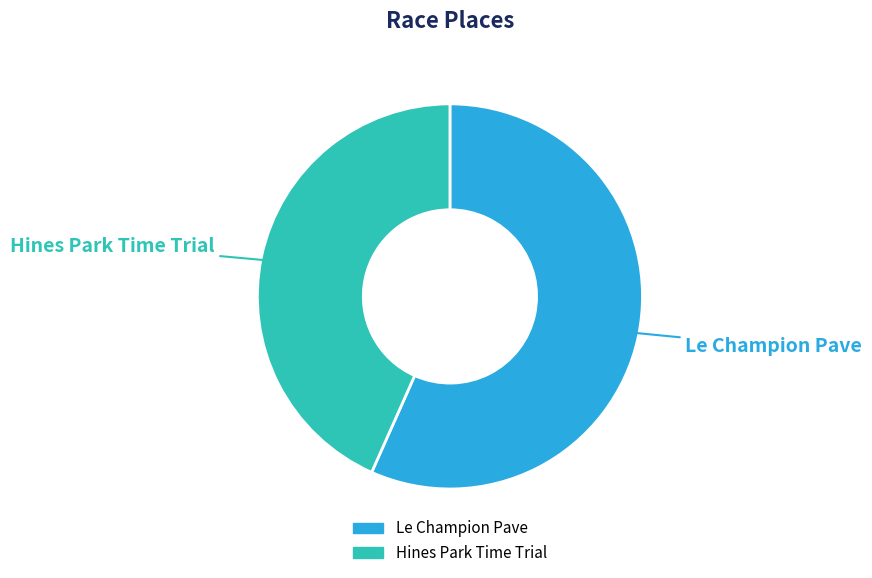

Is the sum of Hines Park Time Trial and Le Champion Pave greater than half?

Yes